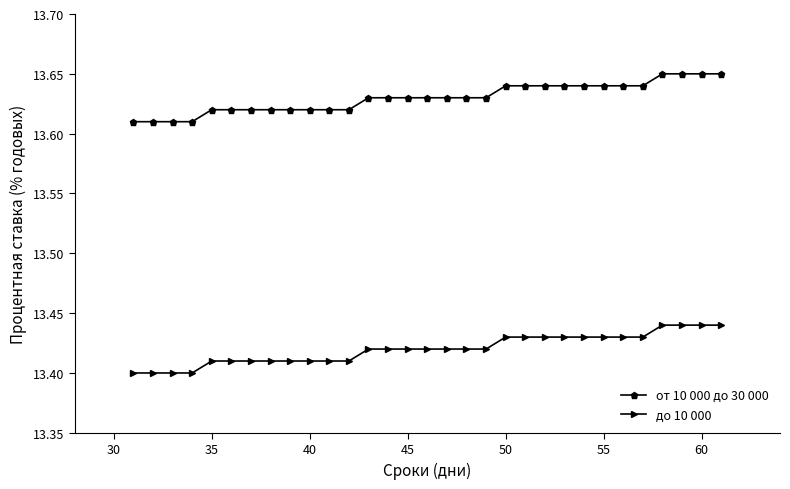

Which series has the largest total across all categories?

от 10 000 до 30 000